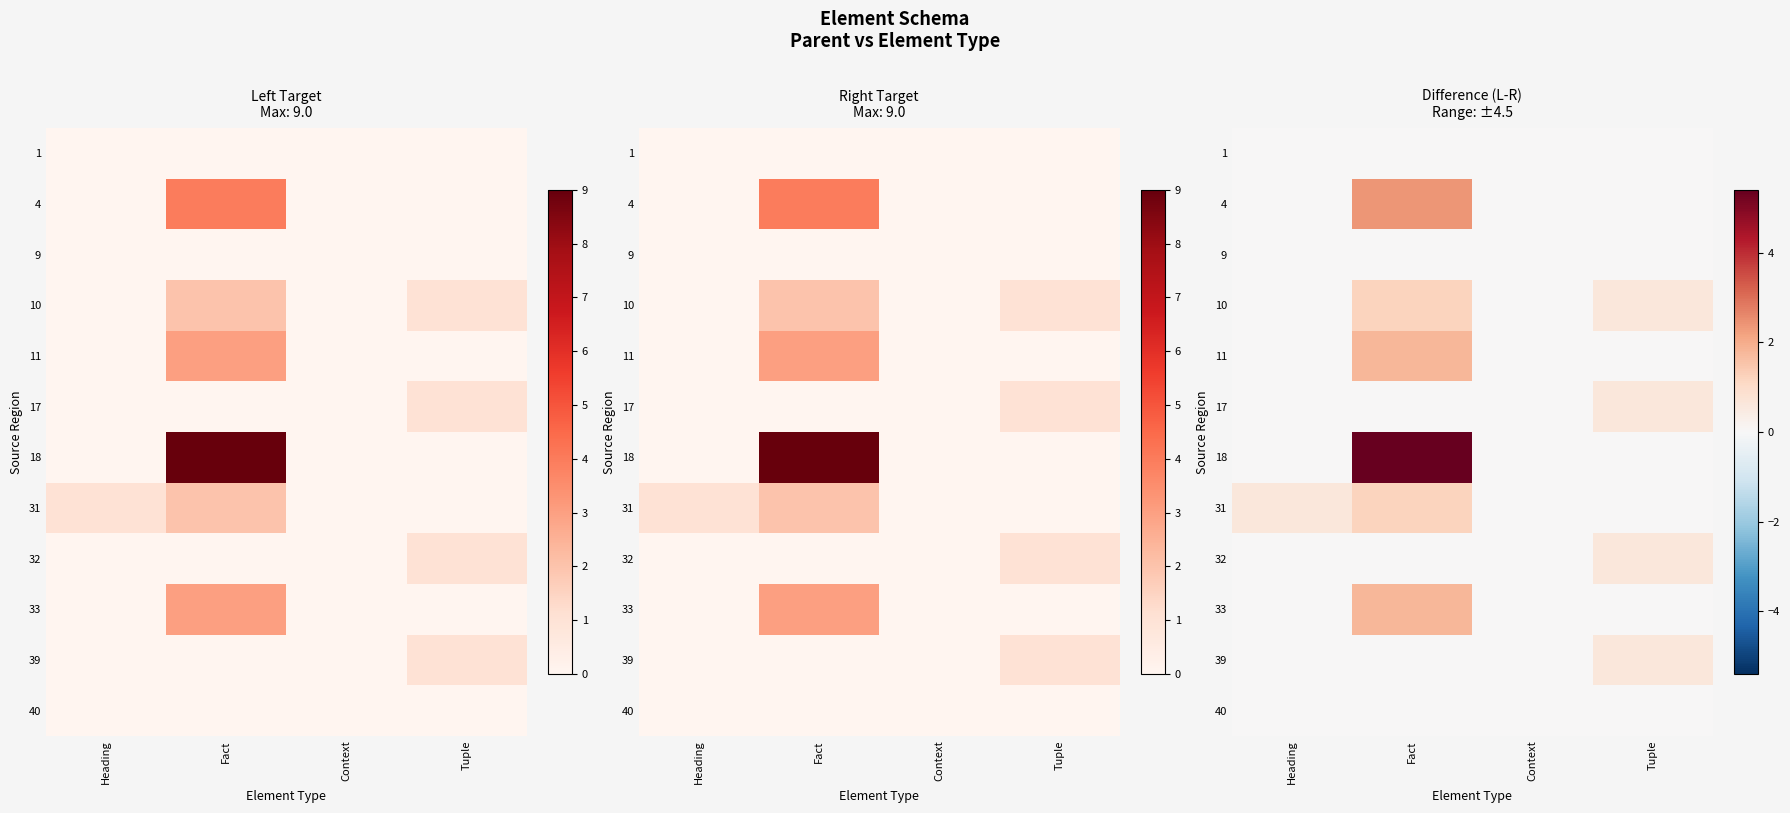

Which series has the largest total across all categories?

18